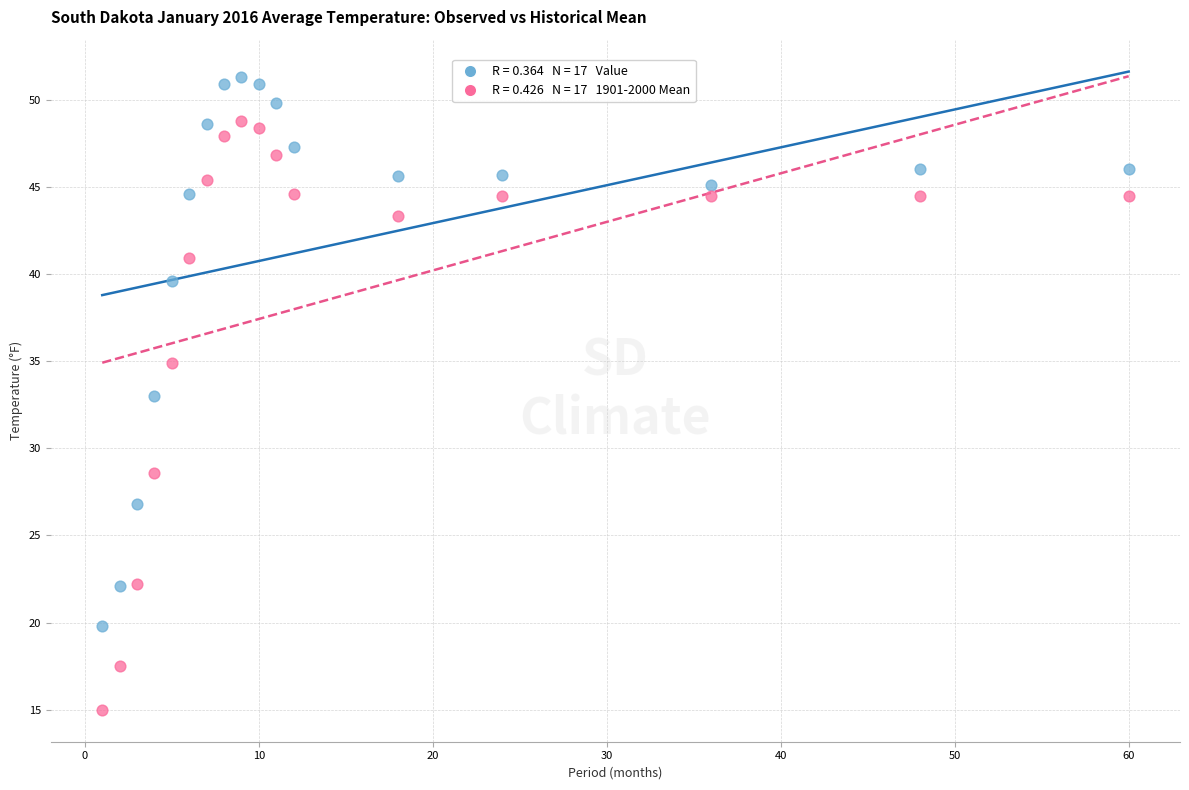

Across all data points, what is the range of X values (max minus min)?

59.0